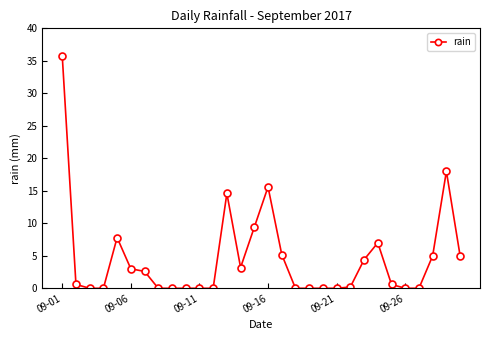

What is the difference between the maximum and minimum values?

35.8